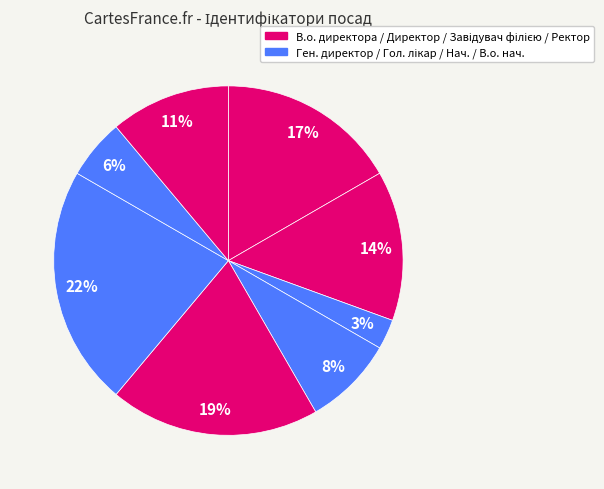

Which category has the smallest portion of the pie?

Генеральний директор